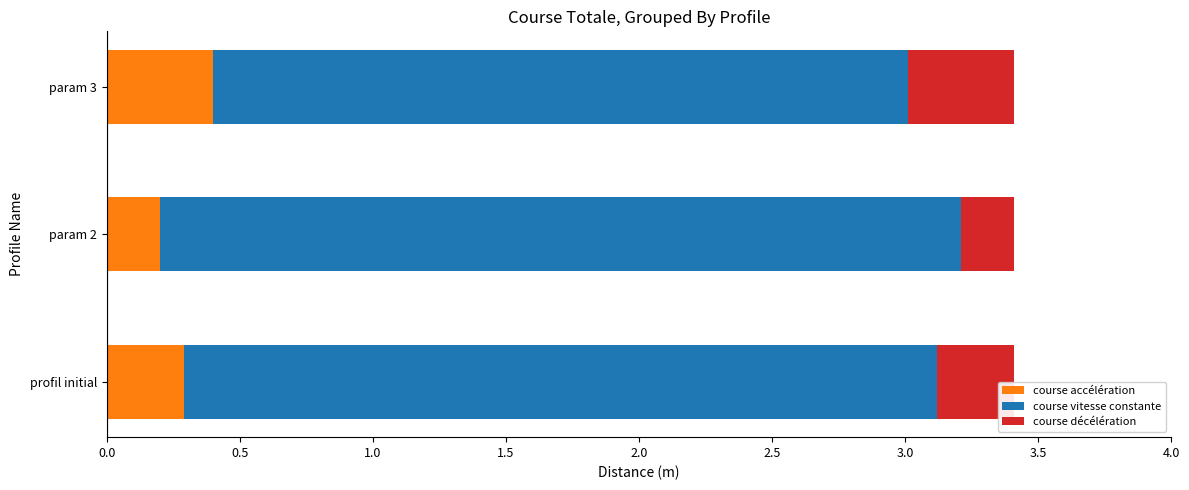

What is the sum of all course accélération values?

0.9